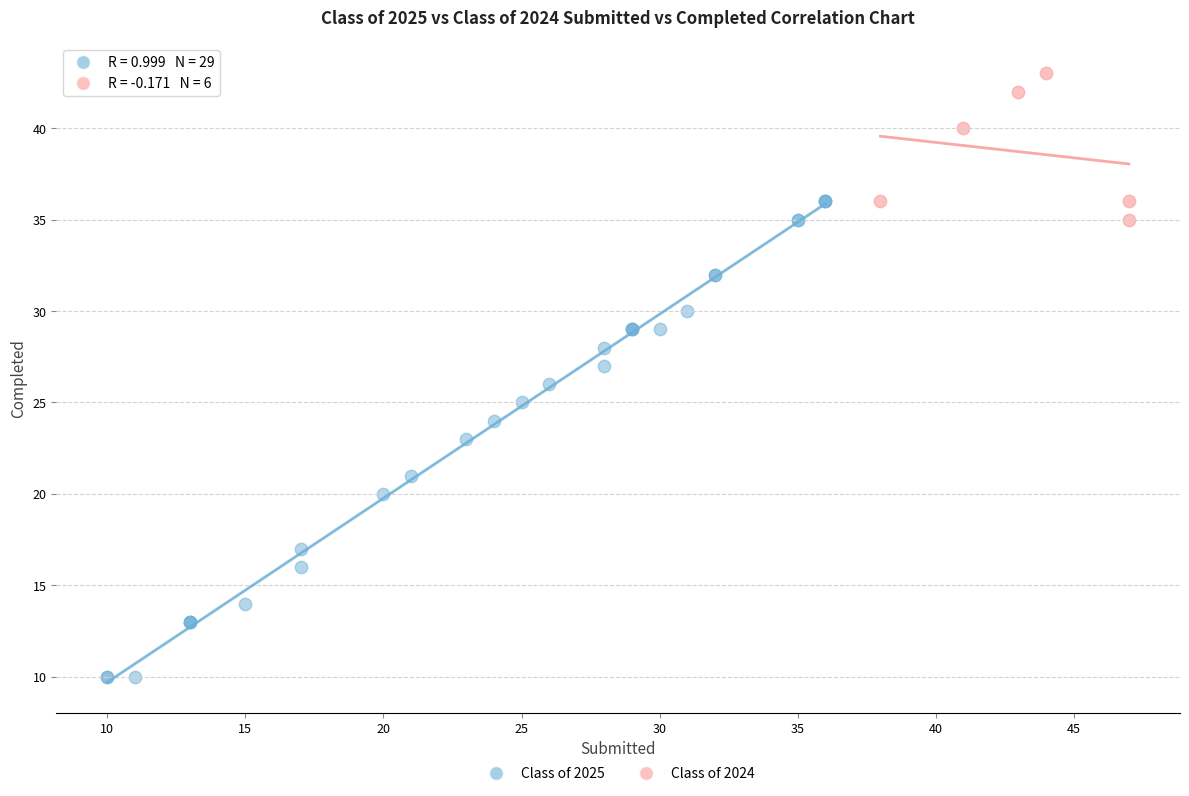

What are all the series names shown in the legend?

Class of 2025, Class of 2024